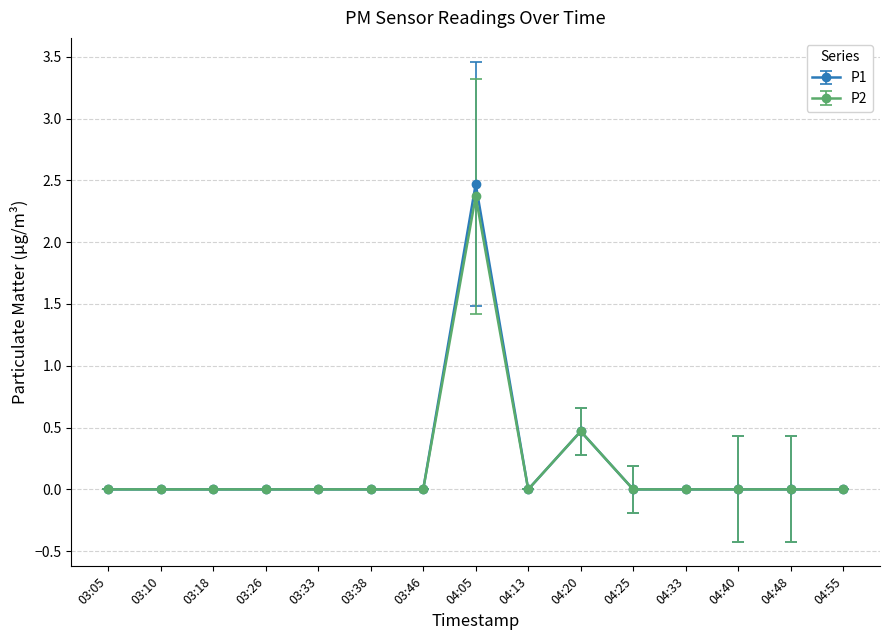

Is it true that P1 equals 0.0 at 04:25?

True